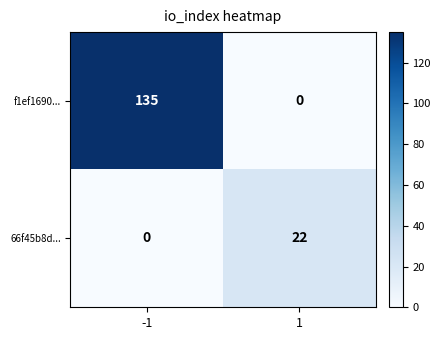

The value of 66f45b8d... at -1 is -10. True or false?

False